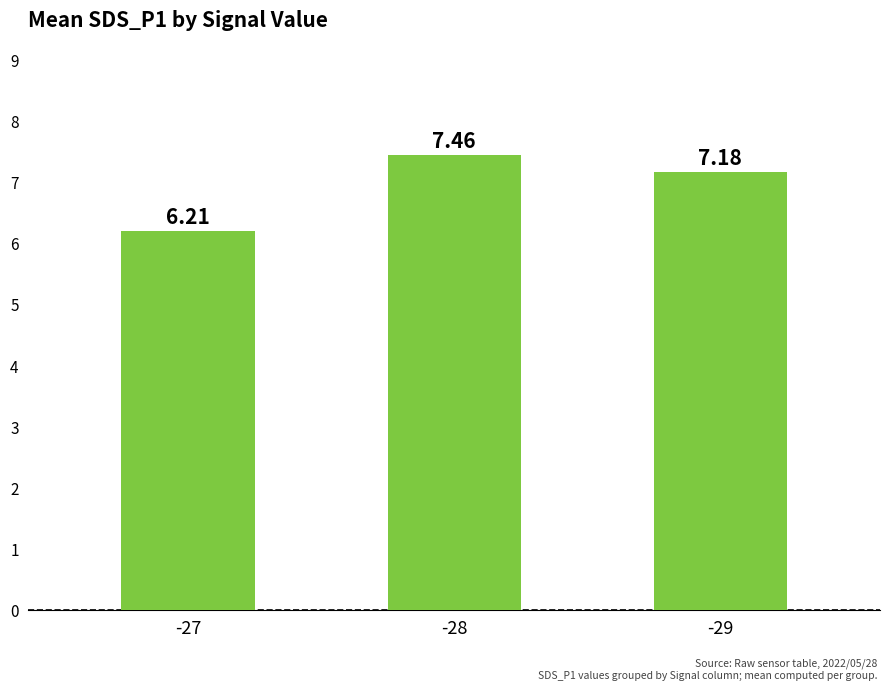

Are the bars horizontal?

No